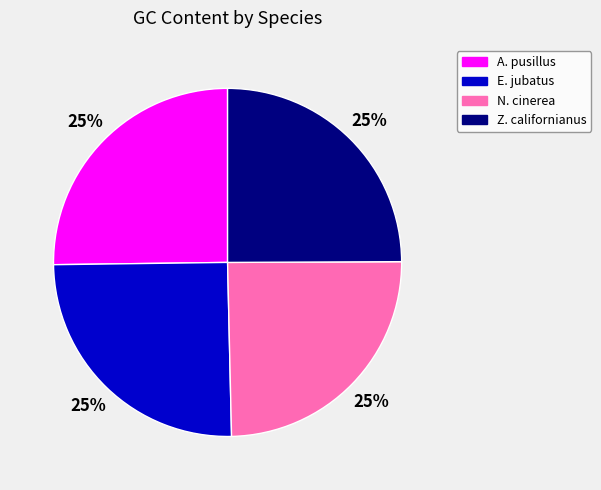

Is there any slice that represents more than half of the pie?

No